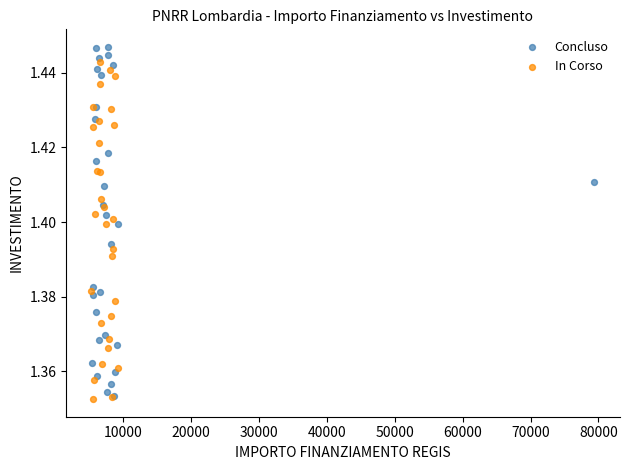

Which series has the largest Y range (max minus min)?

Concluso